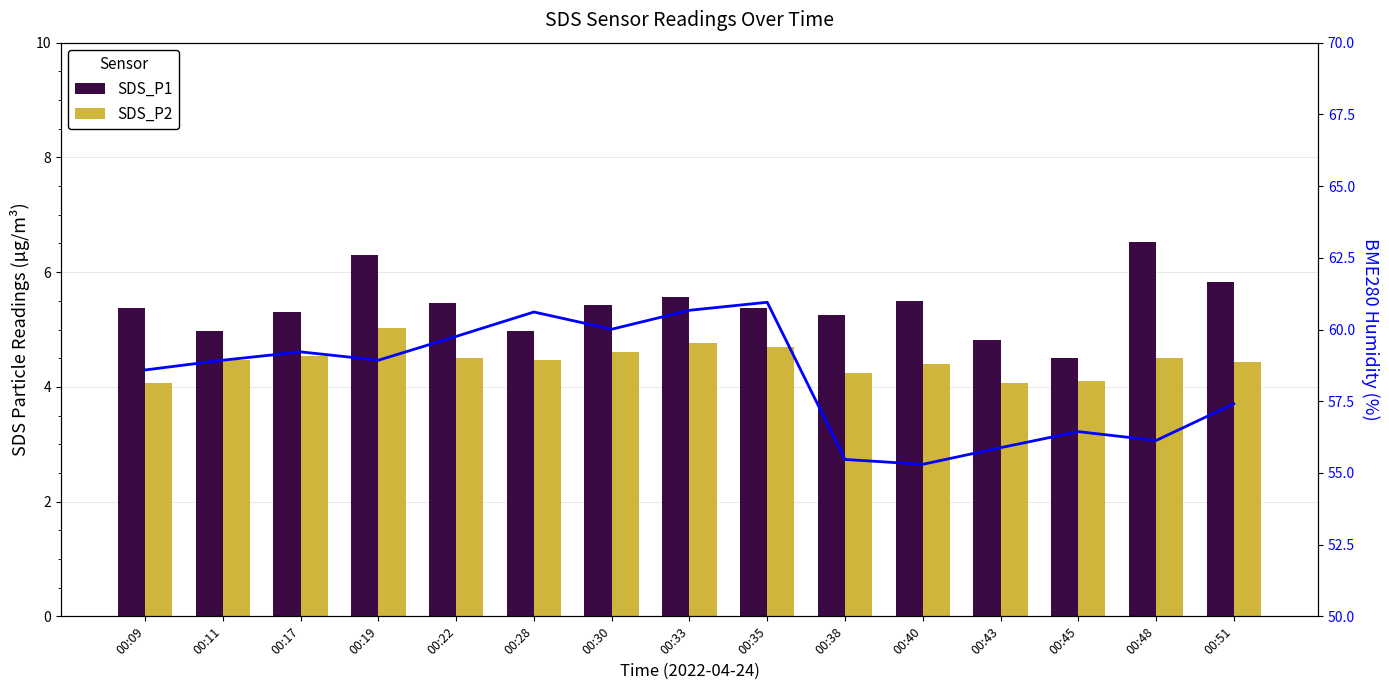

What is the difference between the maximum and minimum values in the SDS_P1 series?

2.0